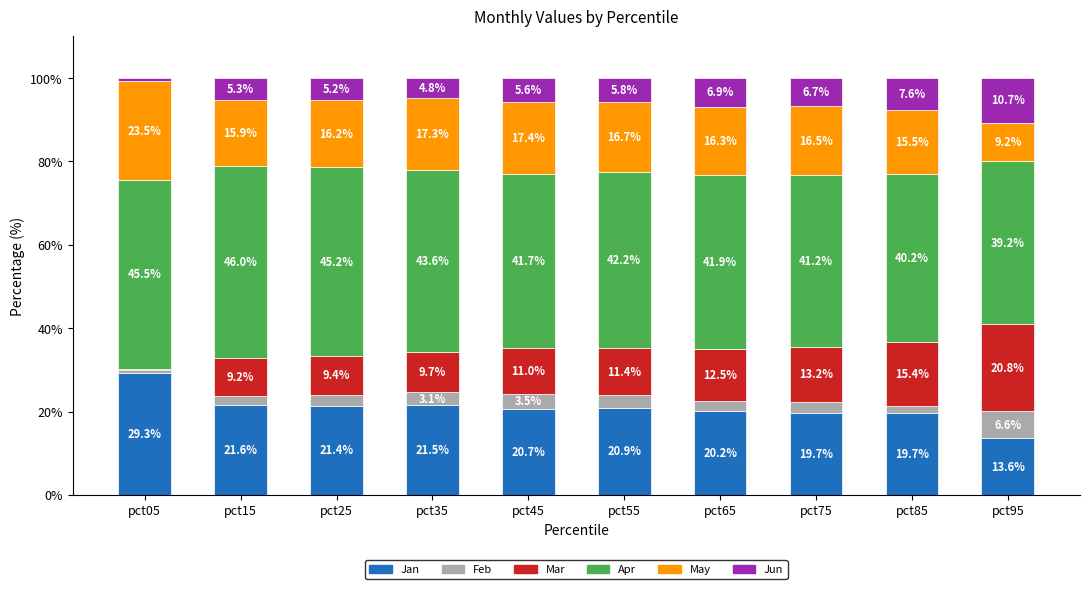

What is the total value across all series at pct25?

100.0